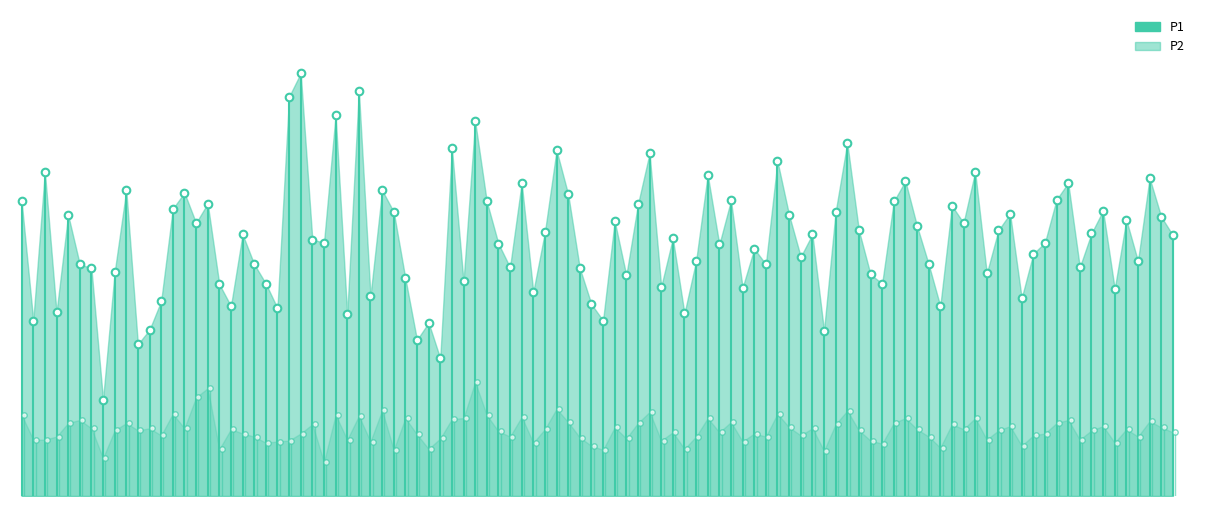

Which series has the largest Y range (max minus min)?

P1